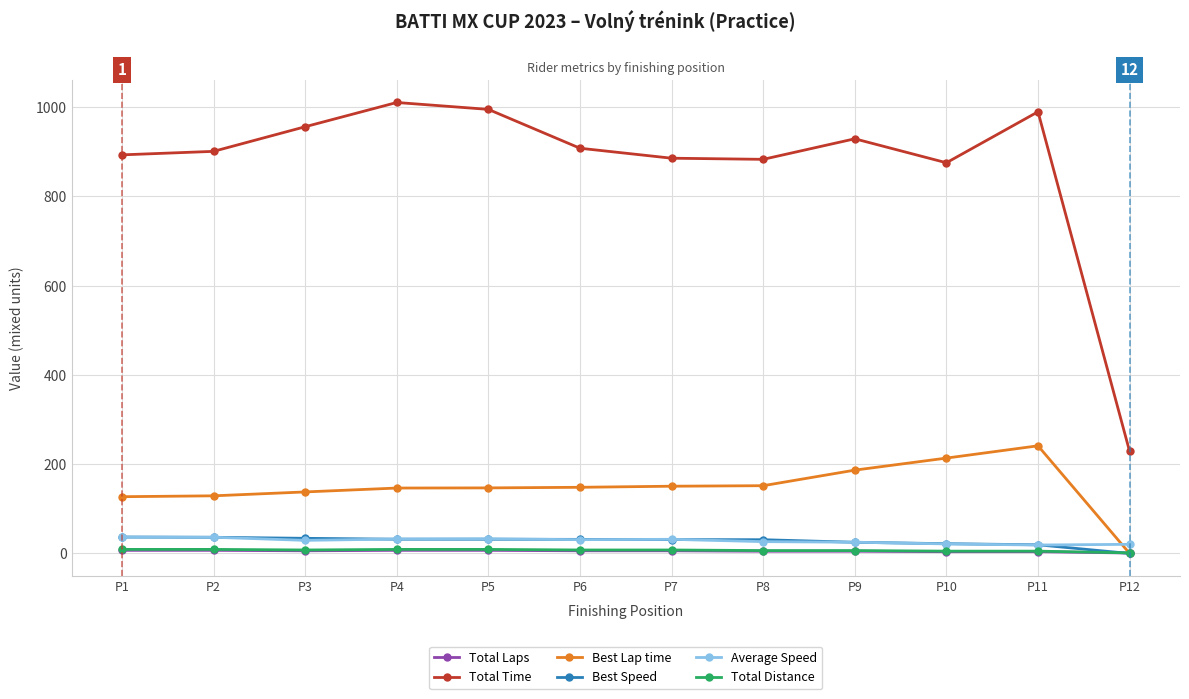

The value of Total Time at P4 is 642.2. True or false?

False